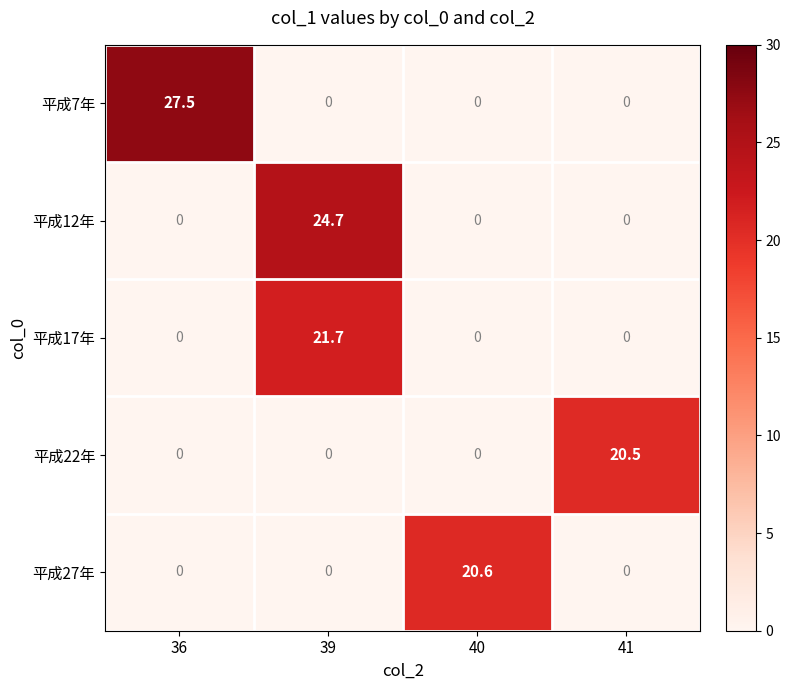

Is it true that 平成17年 equals 0.0 at 41?

True